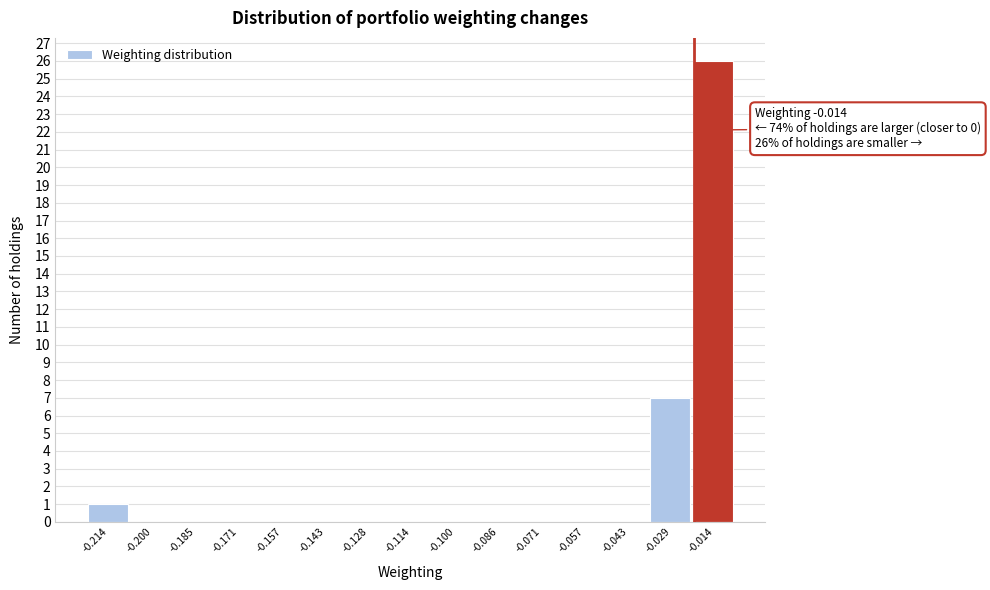

Reading left to right, what are all the values shown in this chart?

-0.214=1	-0.200=0	-0.185=0	-0.171=0	-0.157=0	-0.143=0	-0.128=0	-0.114=0	-0.100=0	-0.086=0	-0.071=0	-0.057=0	-0.043=0	-0.029=7	-0.014=26